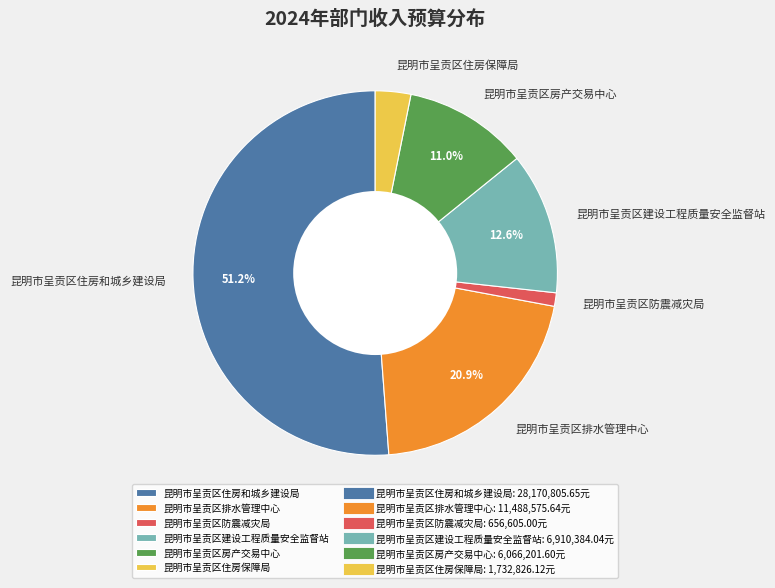

True or false: 昆明市呈贡区住房和城乡建设局 accounts for 51% of the total.

True